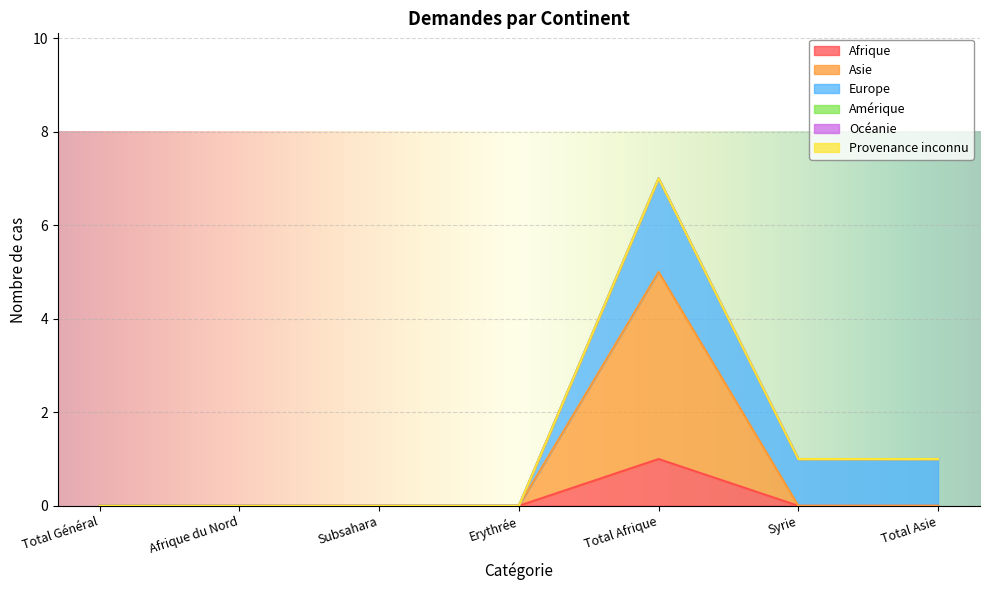

What is the highest value of the Europe series?

2